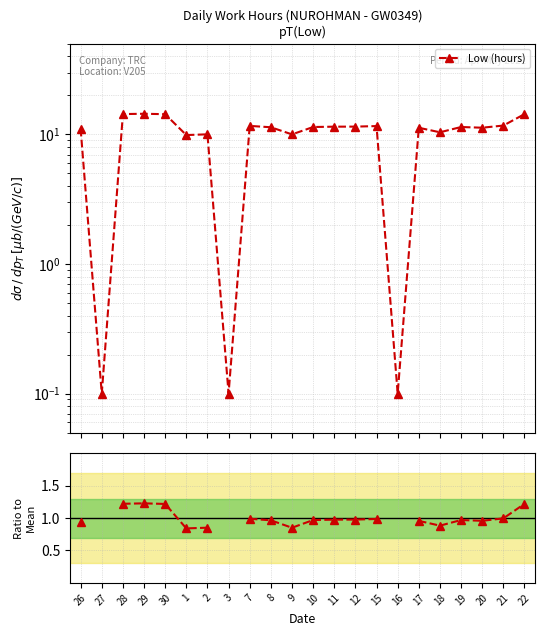

Is this an area chart (filled region under the line)?

No